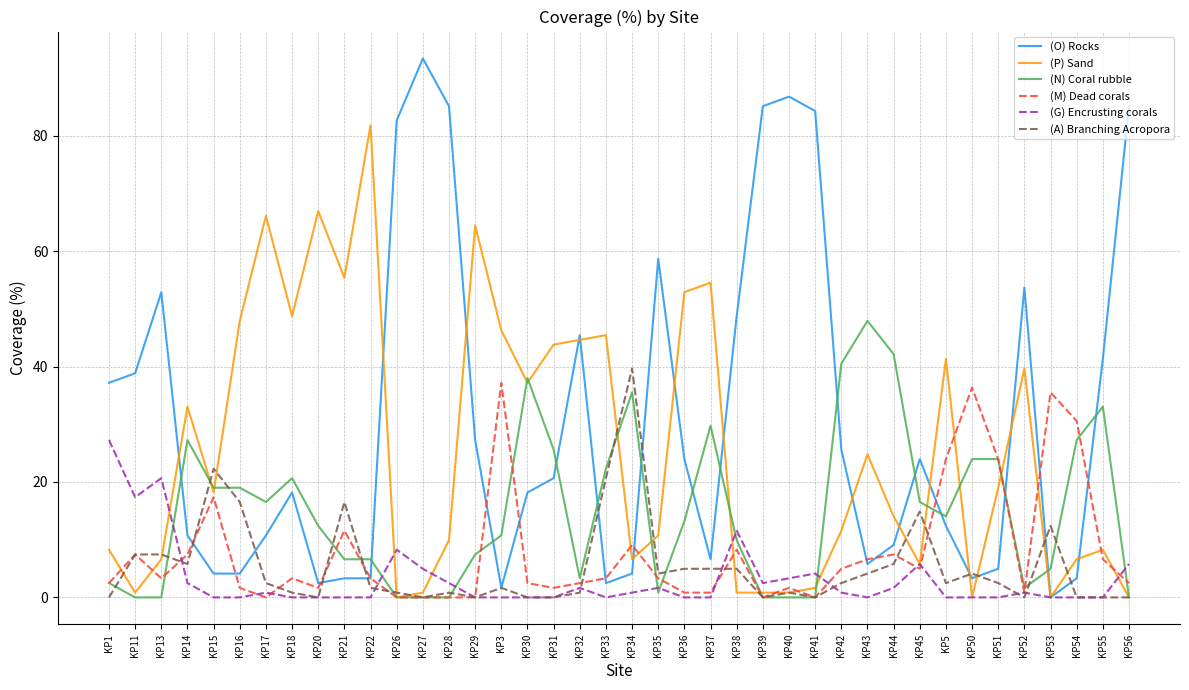

What is the sum of all (A) Branching Acropora values?

214.1